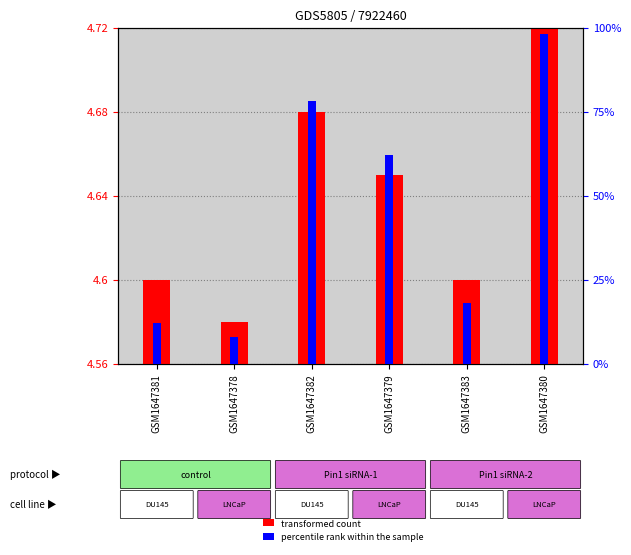

What is the average value of the transformed count series?

4.6